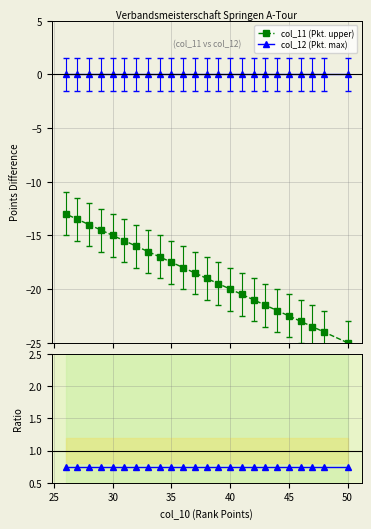

List the series in order of their peak value, lowest first.

col_11 (Pkt. upper), col_12 (Pkt. max), col_11 / col_12